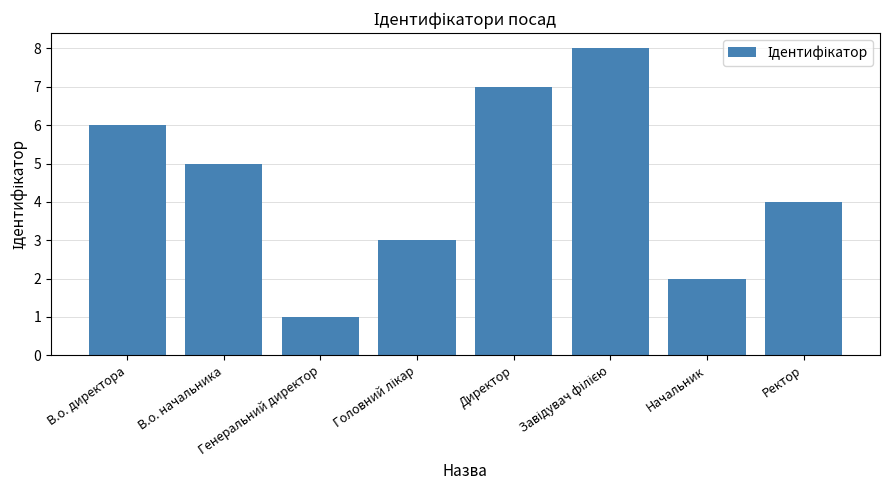

What is the greatest value displayed?

8